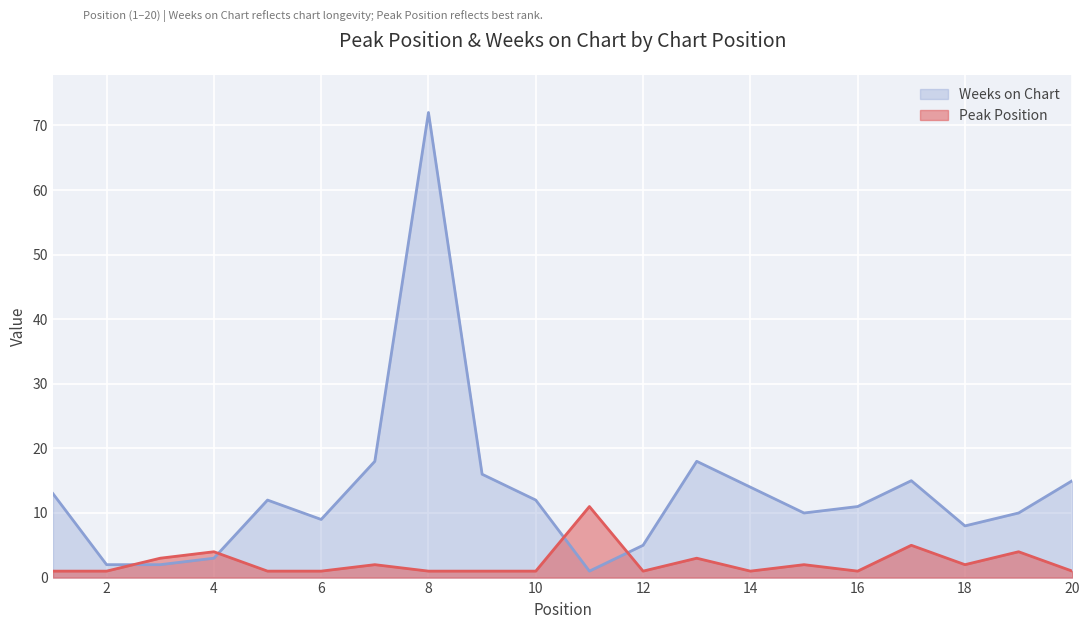

What is the difference between the highest and lowest values at 12?

4